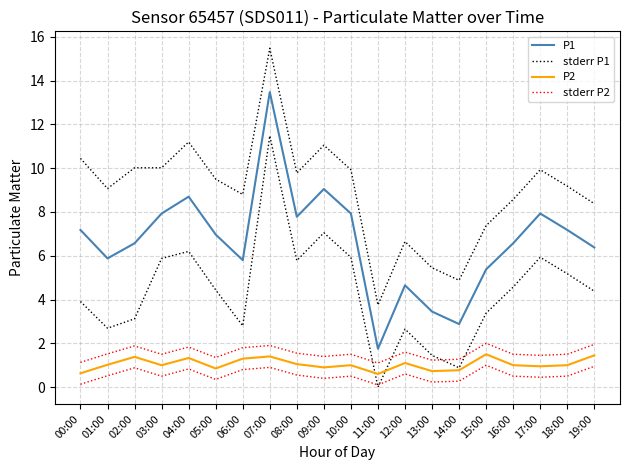

What is the label of the 2nd point from the left?

01:00